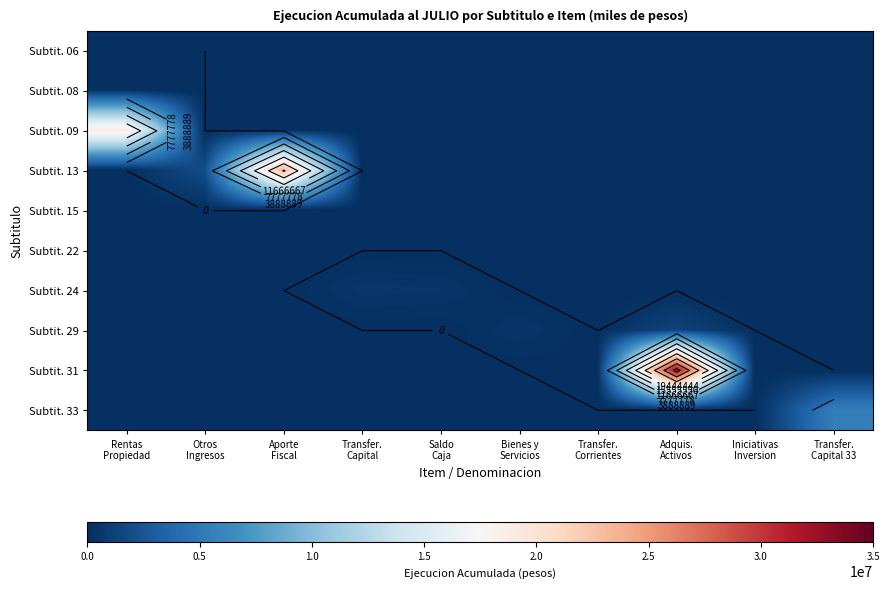

The value of Subtit. 33 at Rentas Propiedad is 0. True or false?

True